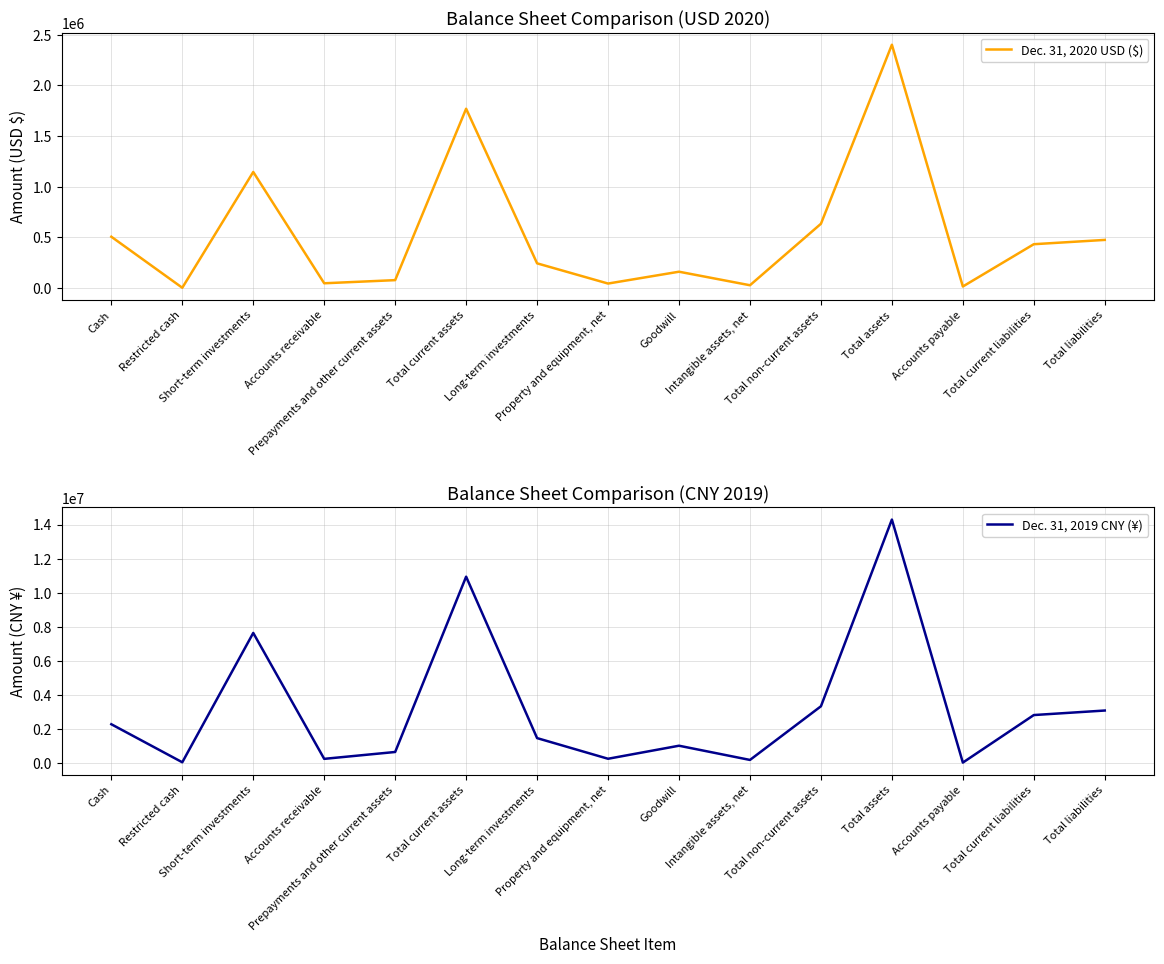

What is the sum of the Dec. 31, 2020 USD ($) values at Accounts payable and Goodwill?

171526